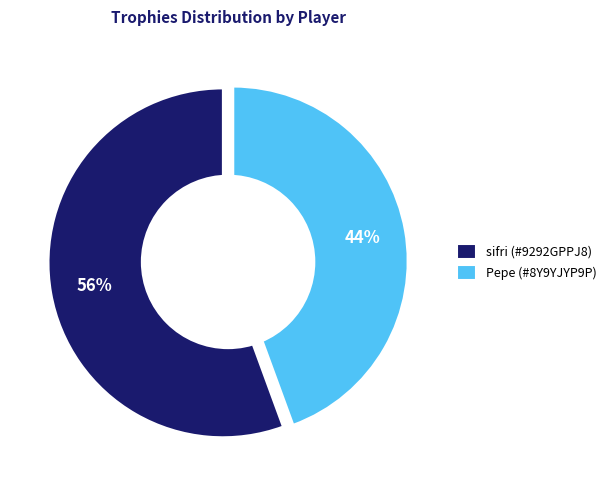

What is the largest slice in the pie chart?

sifri (#9292GPPJ8)